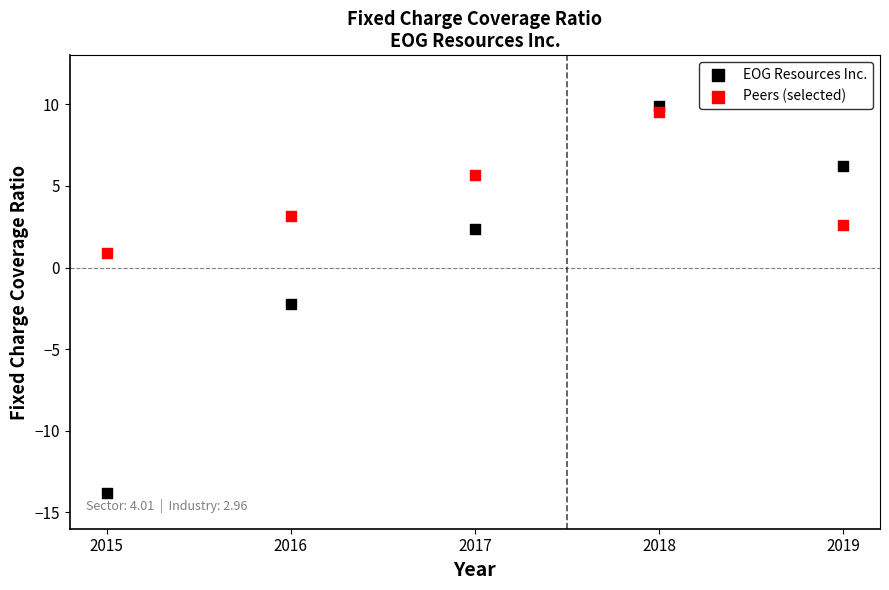

Across all data points, what is the range of X values (max minus min)?

4.0